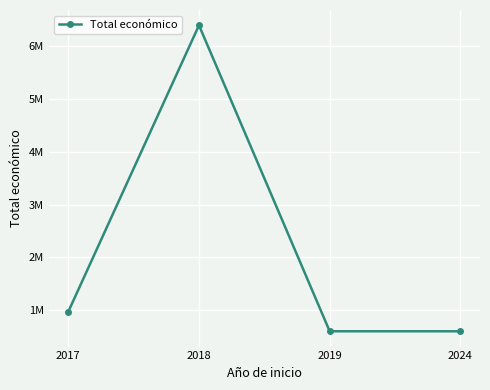

Does the chart have visible grid lines?

Yes